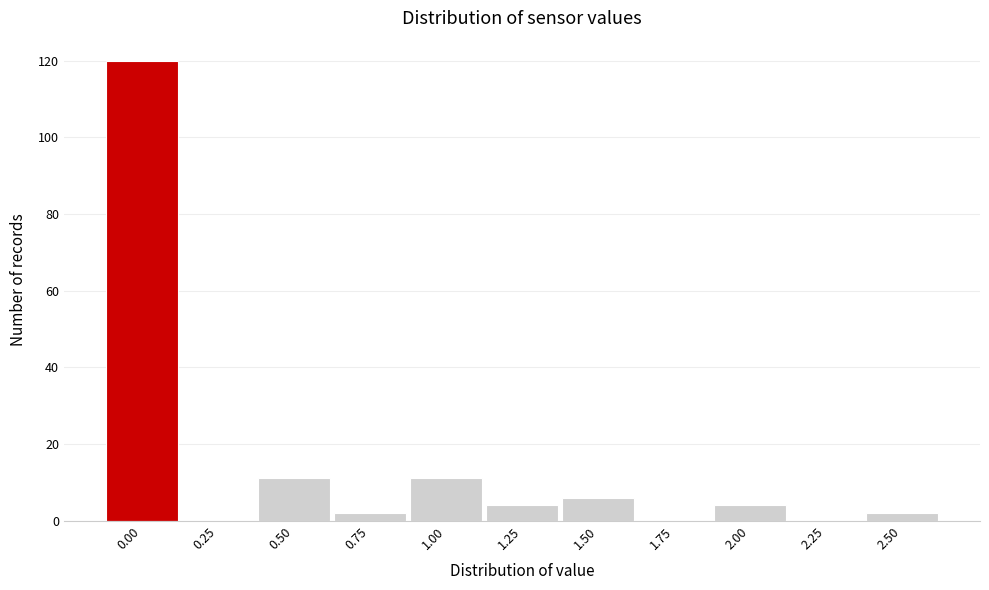

Reading left to right, list all the values displayed in this chart.

0.00=120	0.25=0	0.50=11	0.75=2	1.00=11	1.25=4	1.50=6	1.75=0	2.00=4	2.25=0	2.50=2